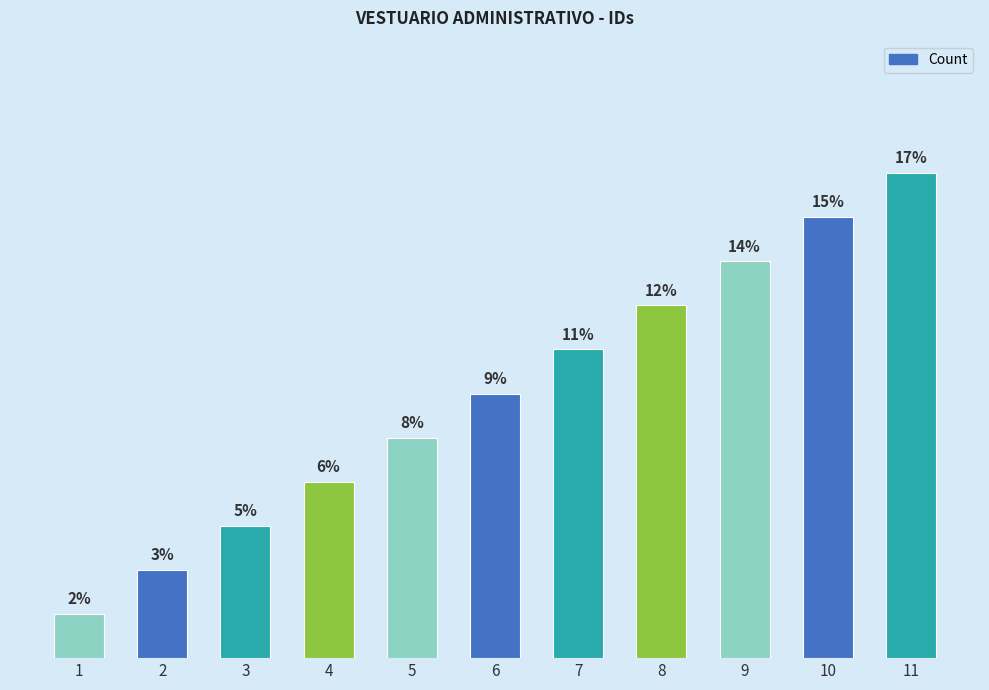

Rank the categories by value from highest to lowest.

11, 10, 9, 8, 7, 6, 5, 4, 3, 2, 1